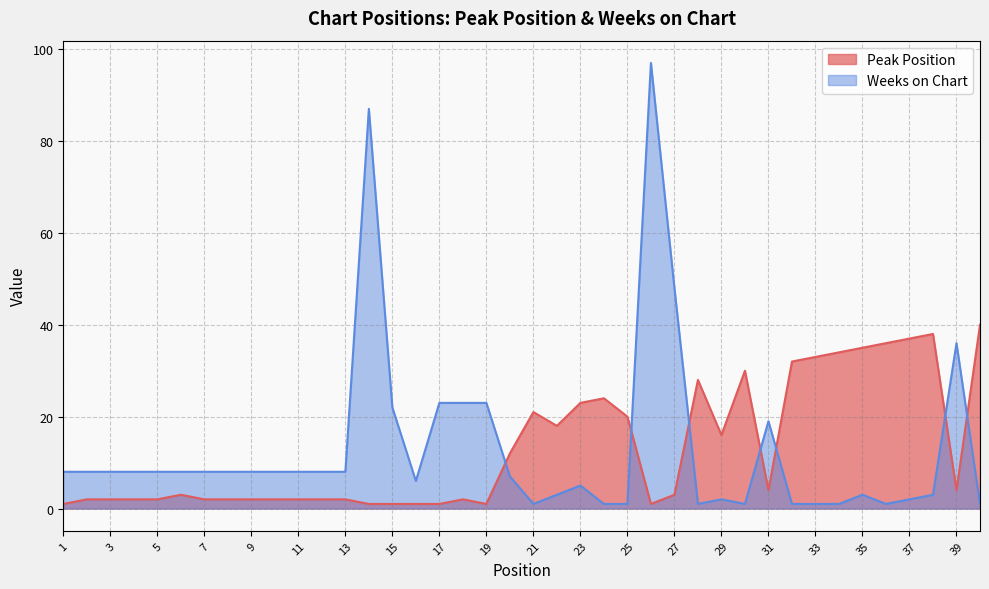

In Peak Position, how many points are lower than both neighbors (excluding endpoints)?

6